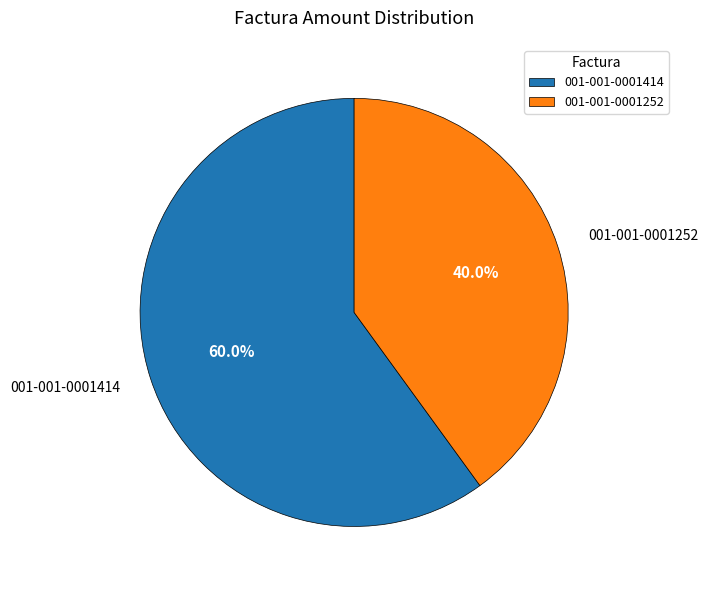

Is there any slice that represents more than half of the pie?

Yes